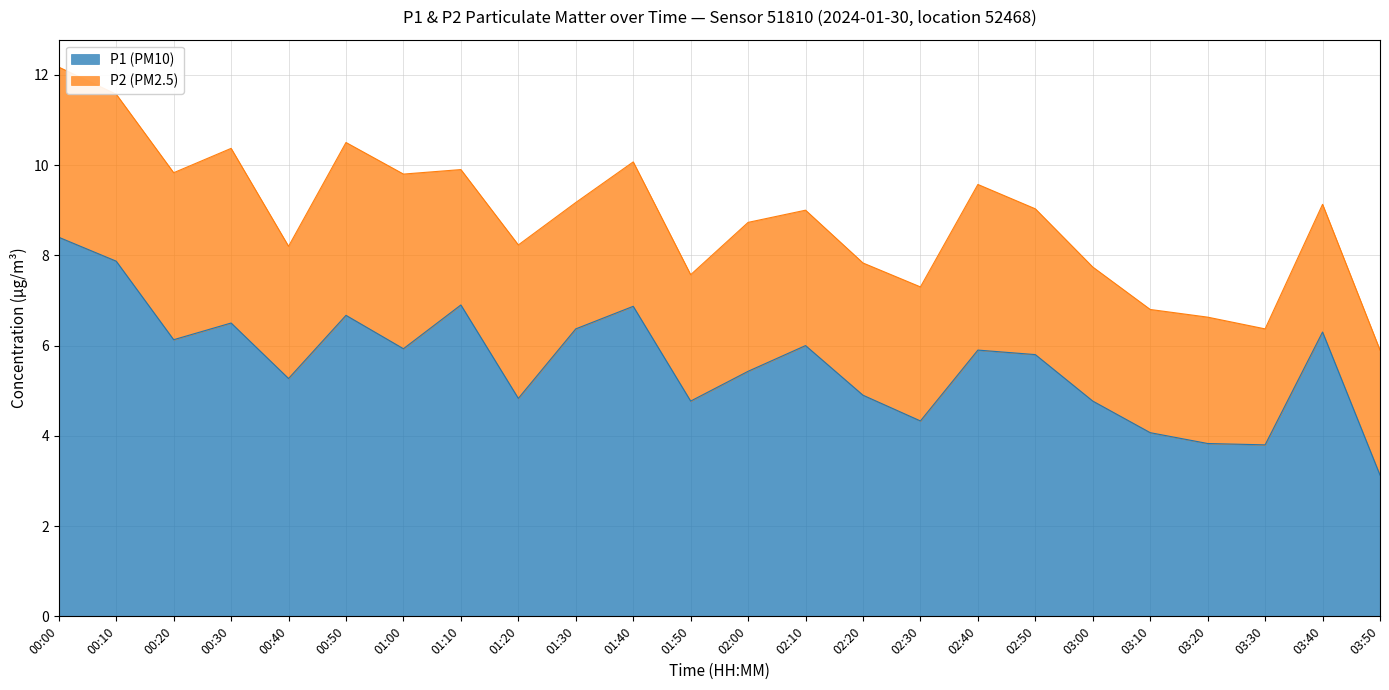

At which category is the sum across all series the highest?

00:00